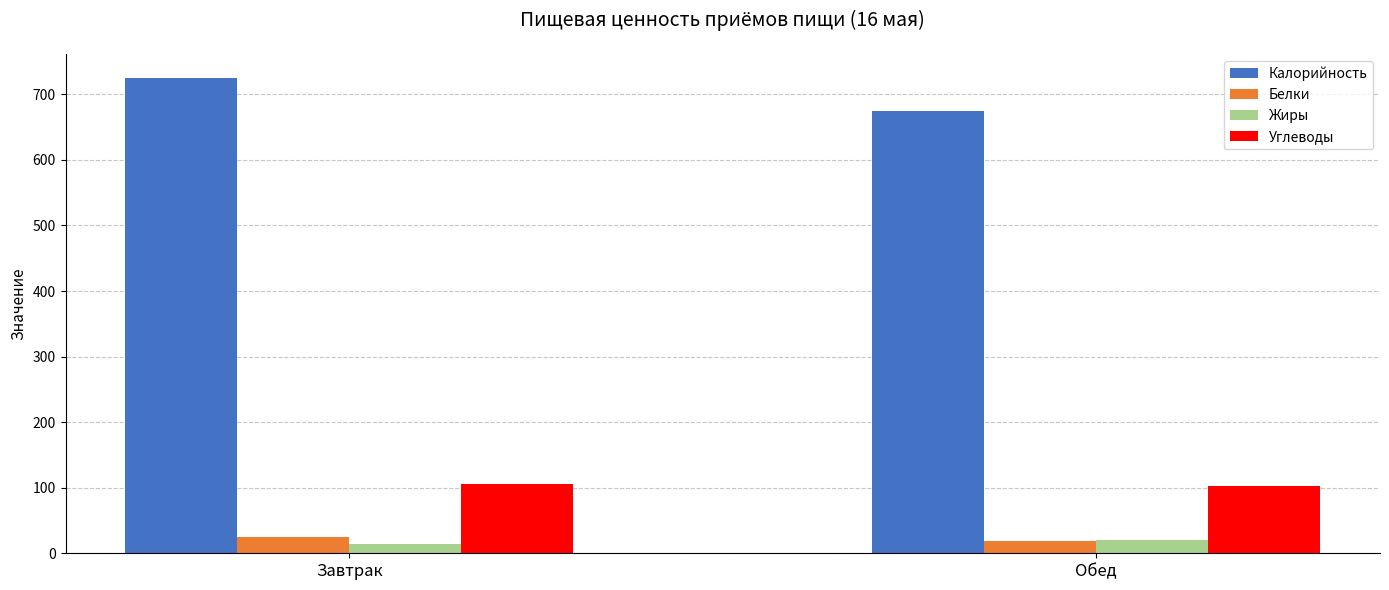

What value does the Калорийность series have at Обед?

674.8